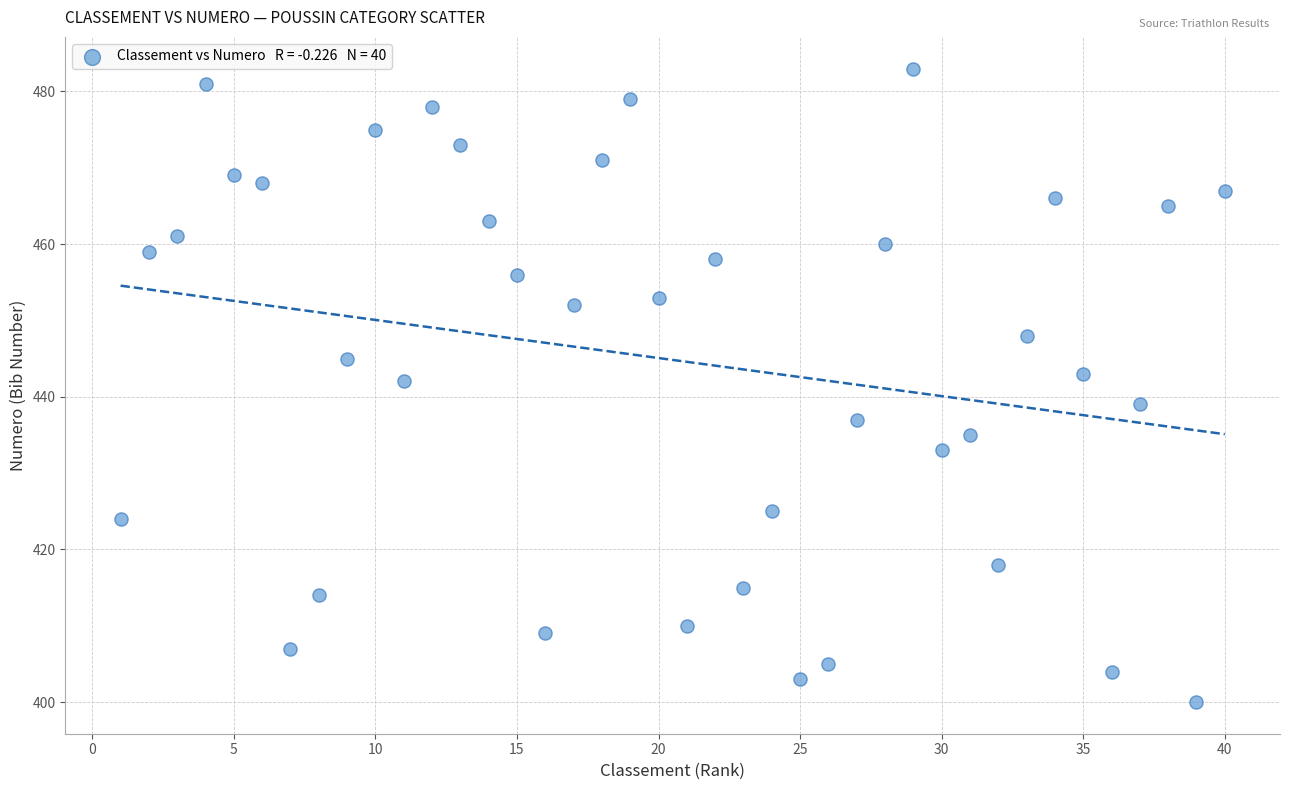

What is the range of X values (max minus min)?

39